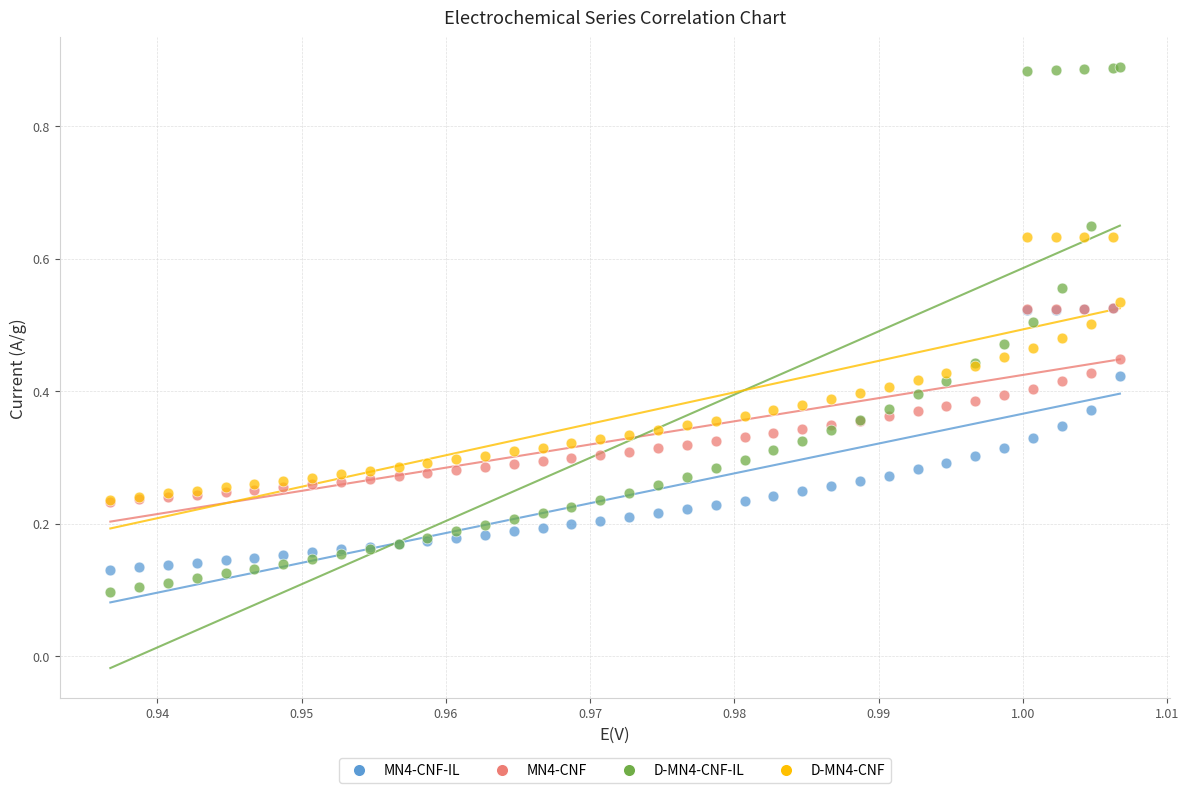

What are all the series names shown in the legend?

MN4-CNF-IL, MN4-CNF, D-MN4-CNF-IL, D-MN4-CNF